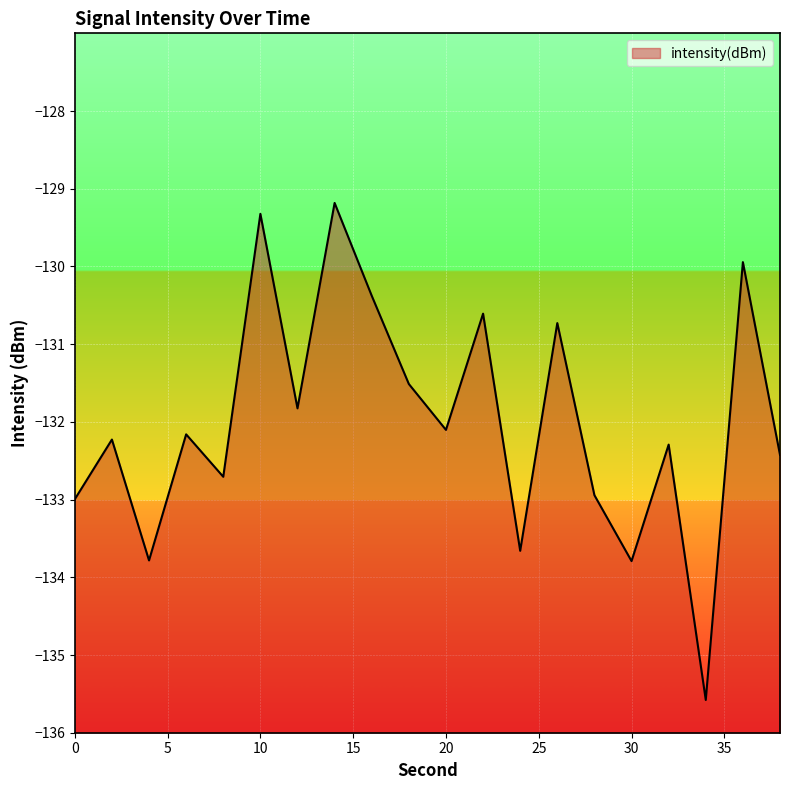

How many series are shown in this chart?

1